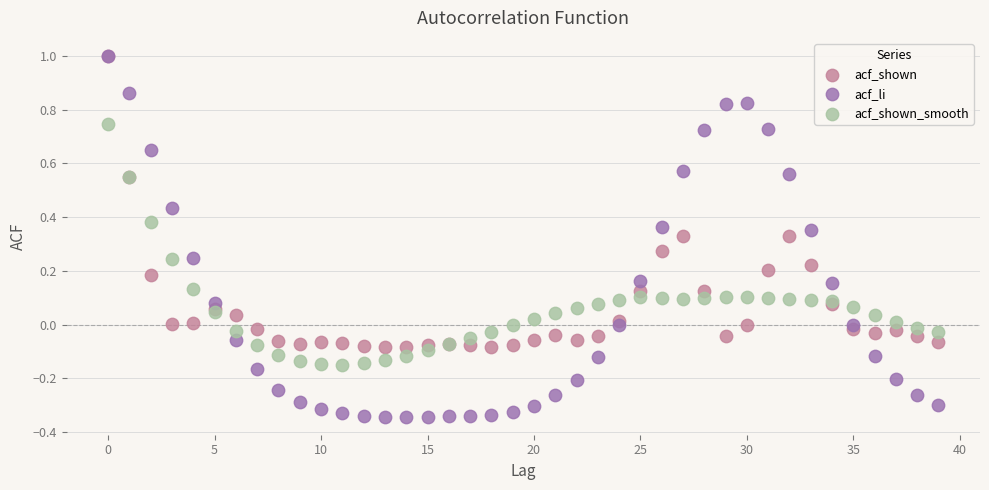

What are all the series names shown in the legend?

acf_shown, acf_li, acf_shown_smooth